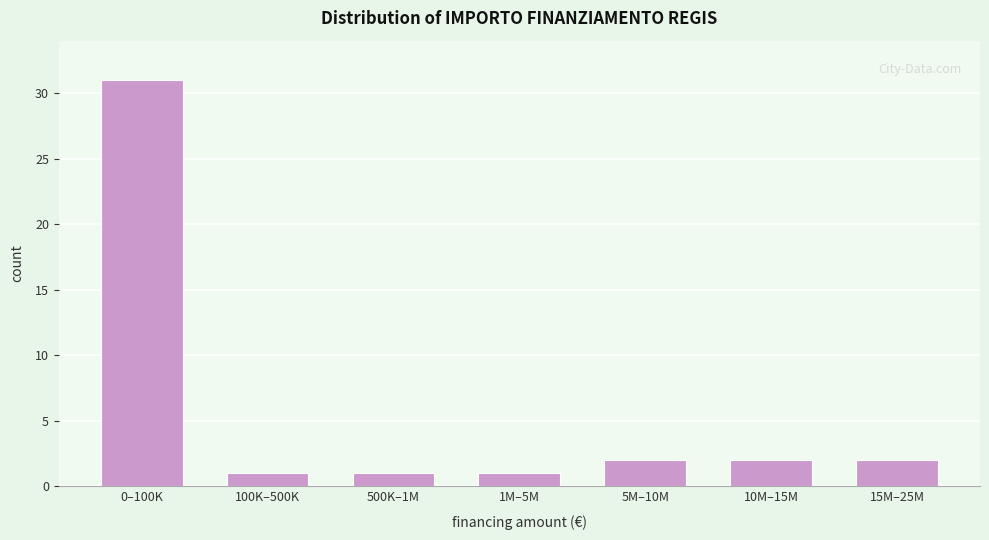

Reading left to right, extract all data points from this chart.

31	1	1	1	2	2	2